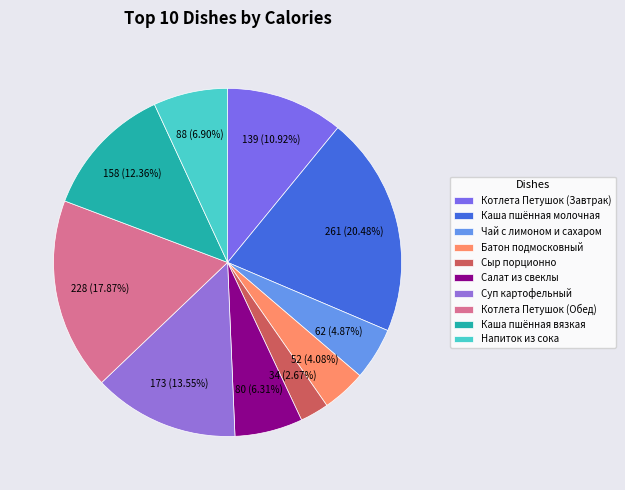

Is it true that Салат из свеклы is 6% of the pie?

True